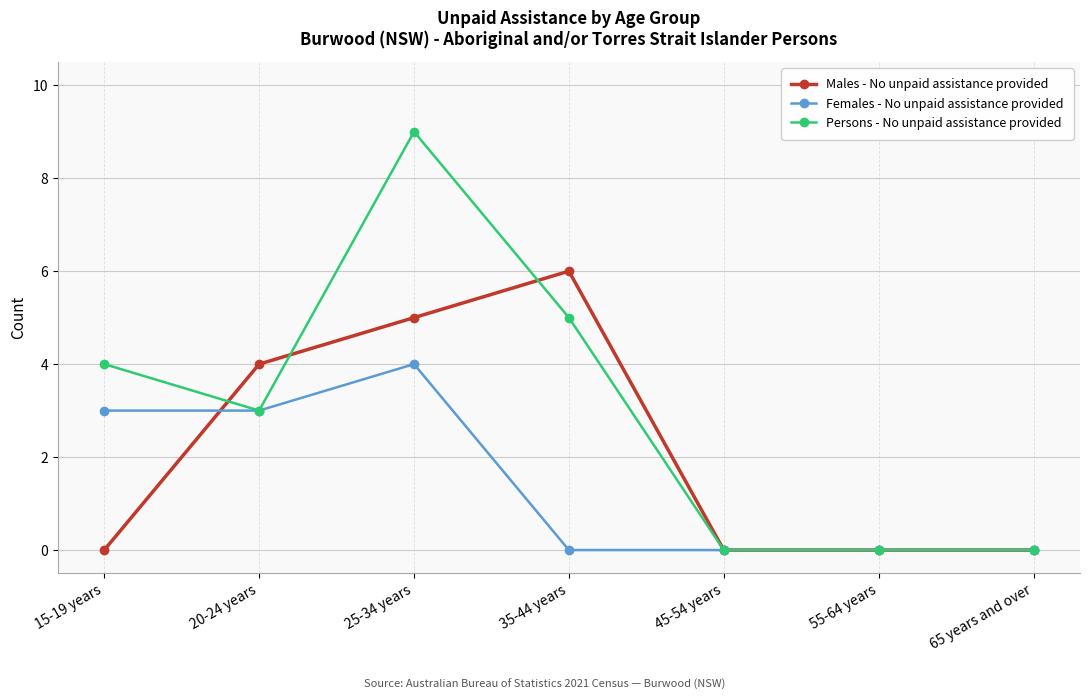

Rank the series by their maximum value, from lowest to highest.

Females - No unpaid assistance provided, Males - No unpaid assistance provided, Persons - No unpaid assistance provided